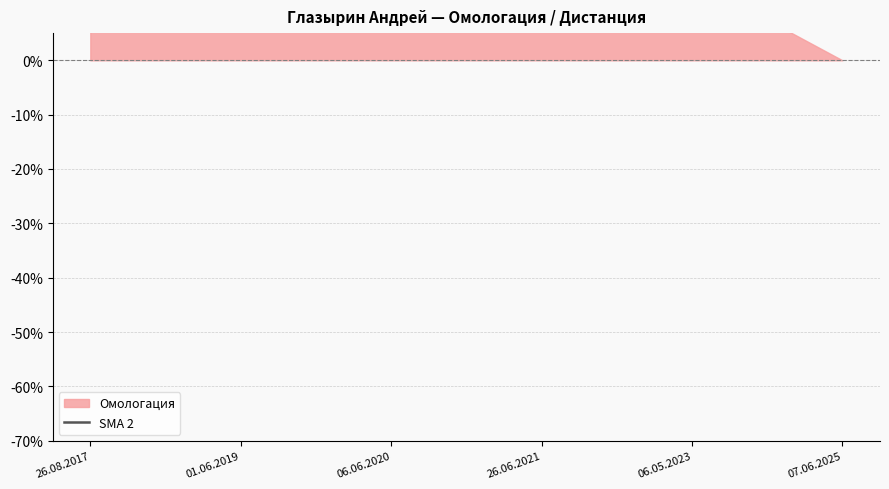

True or false: the data has more than 0 interior local peaks.

False